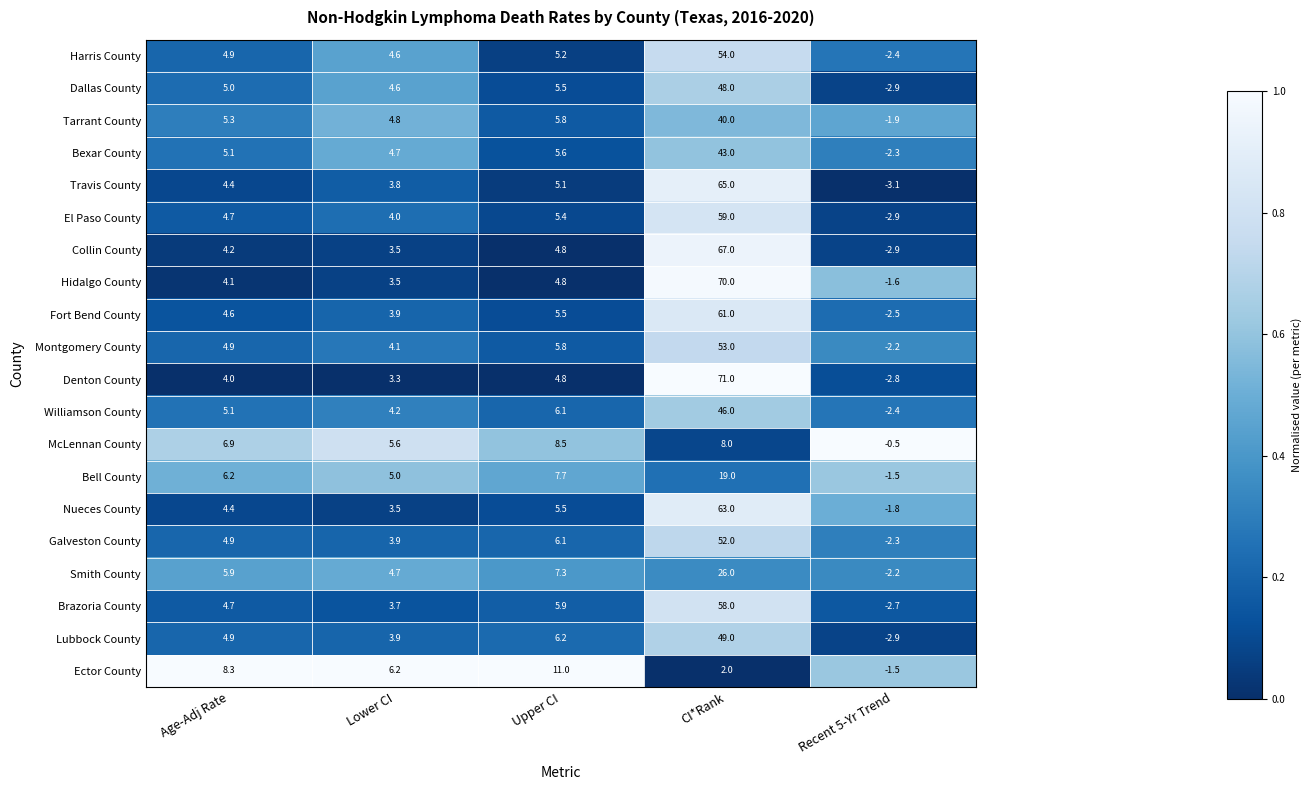

True or false: Harris County has a value of 80.3 at CI*Rank.

False